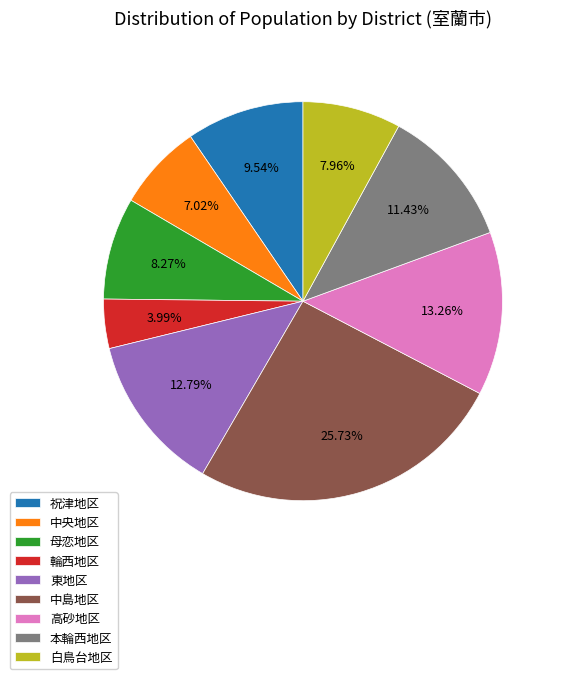

Count the number of slices in the pie.

9